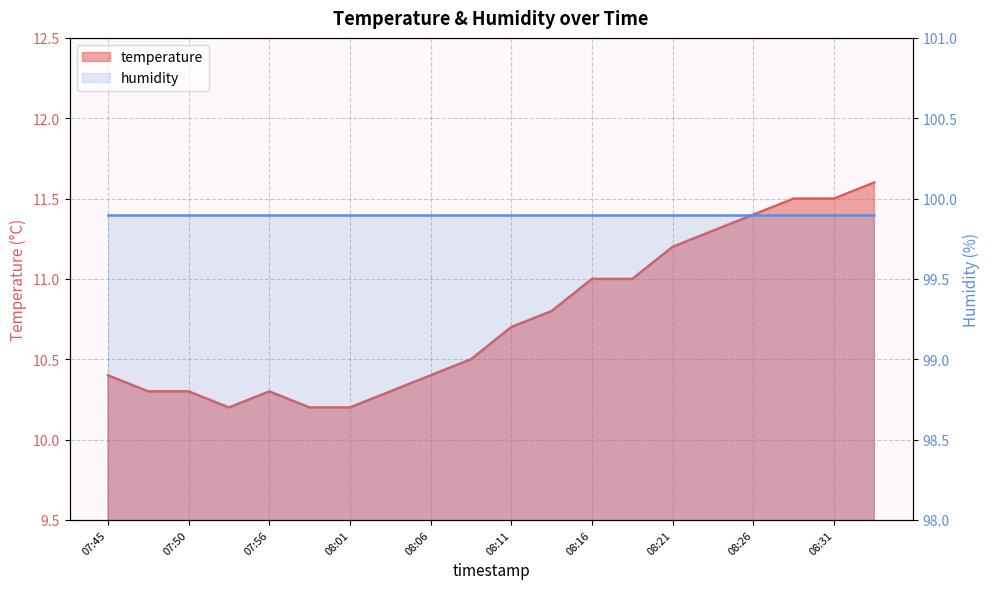

Reading left to right, what are all the values shown in this chart?

07:45=10.4	07:48=10.3	07:50=10.3	07:53=10.2	07:56=10.3	07:58=10.2	08:01=10.2	08:03=10.3	08:06=10.4	08:09=10.5	08:11=10.7	08:14=10.8	08:16=11.0	08:19=11.0	08:21=11.2	08:24=11.3	08:26=11.4	08:29=11.5	08:31=11.5	08:34=11.6